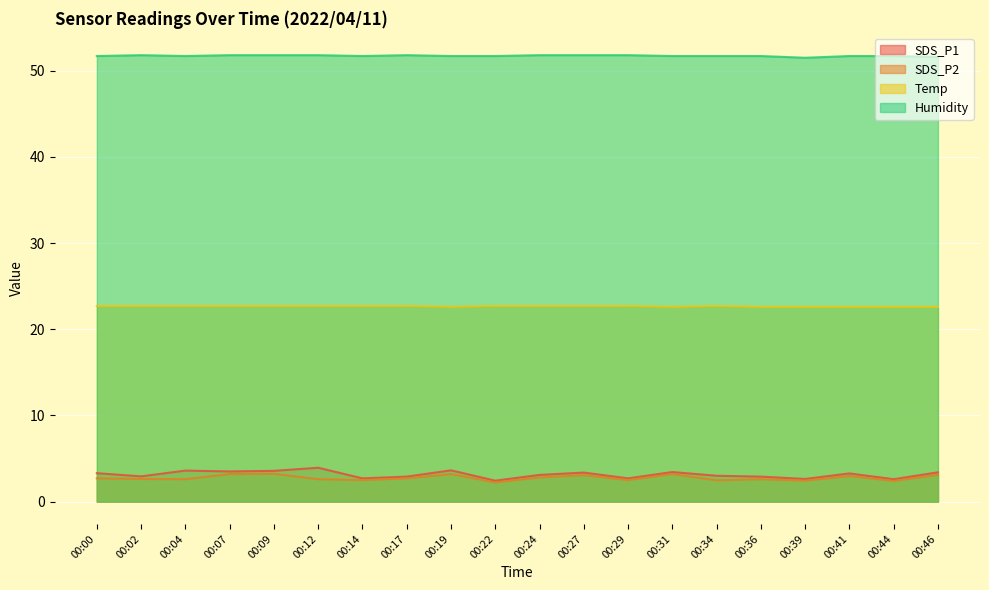

True or false: SDS_P1 and SDS_P2 cross at least once.

False